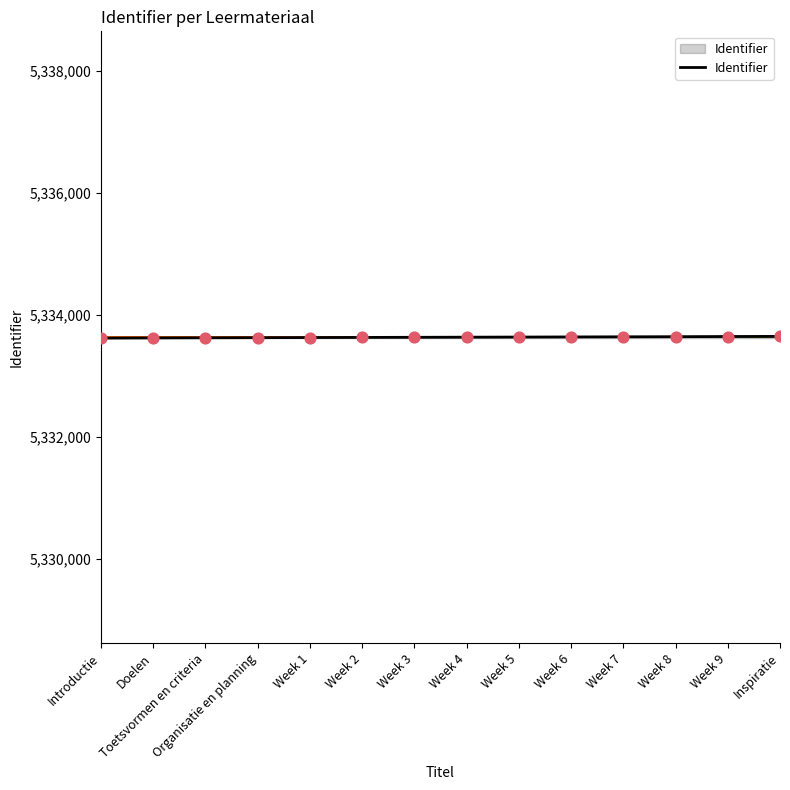

Approximately how many times larger is the value at Inspiratie compared to Doelen?

1.0